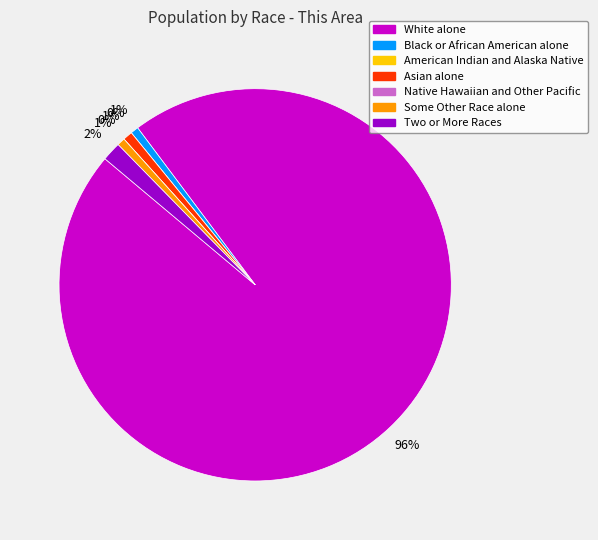

Is there any slice that represents more than half of the pie?

Yes